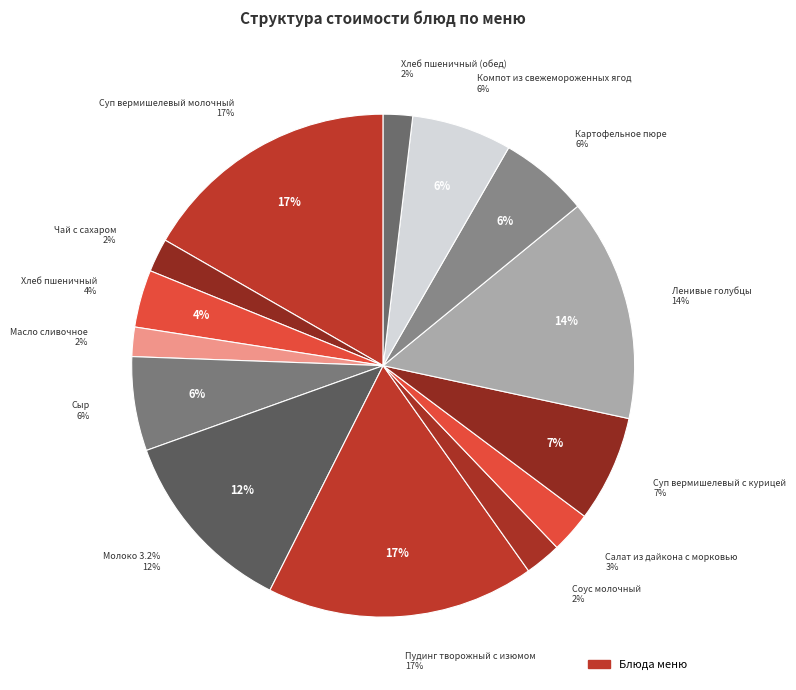

How many segments does this pie chart have?

14